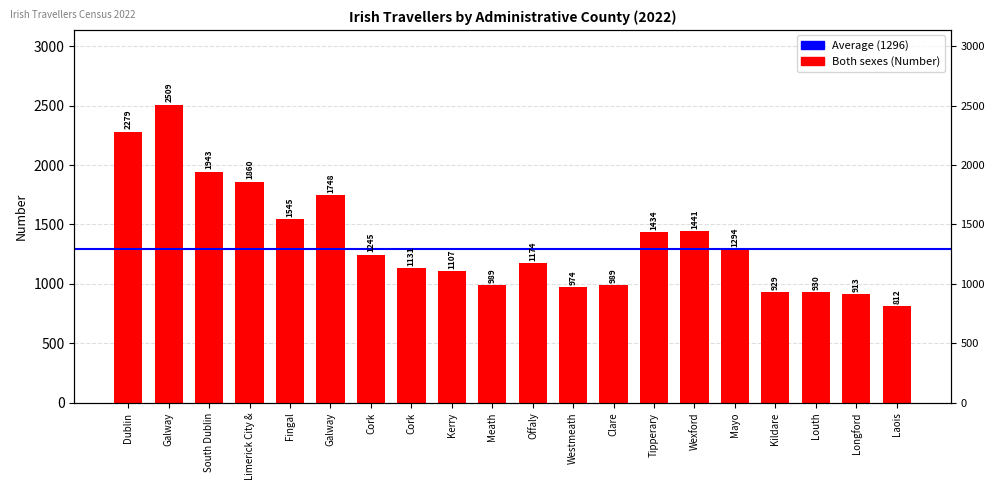

How many bars are there in total?

20